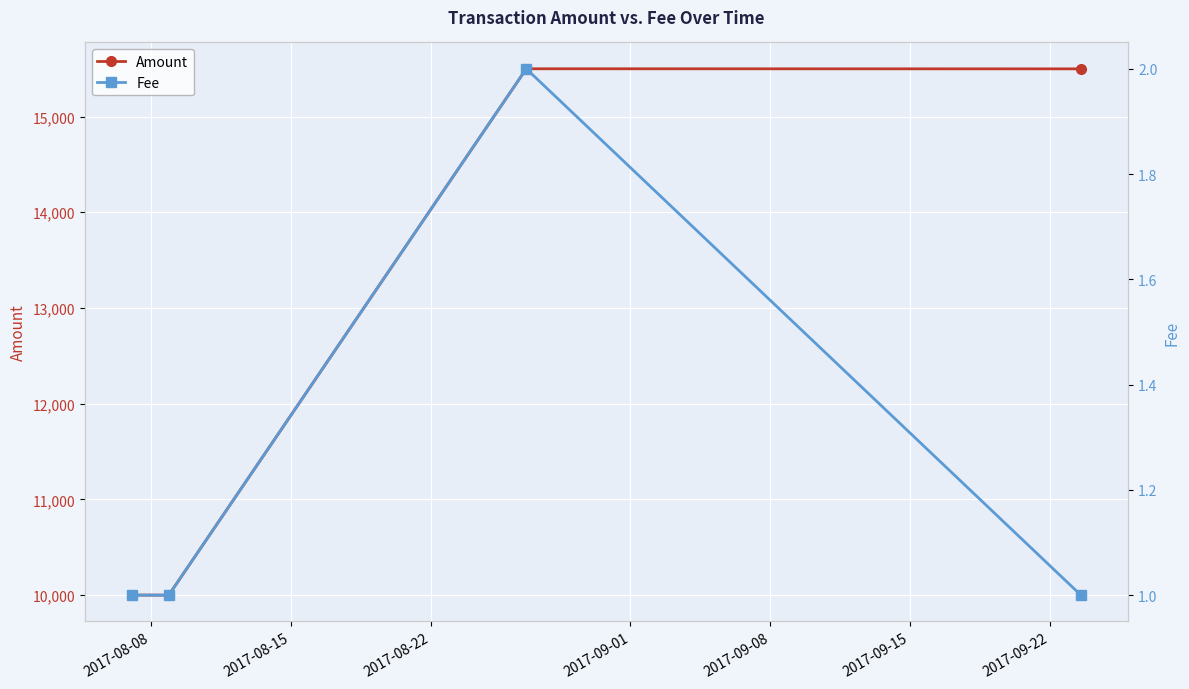

What is the value of the Amount point at the 1st from the left?

10000